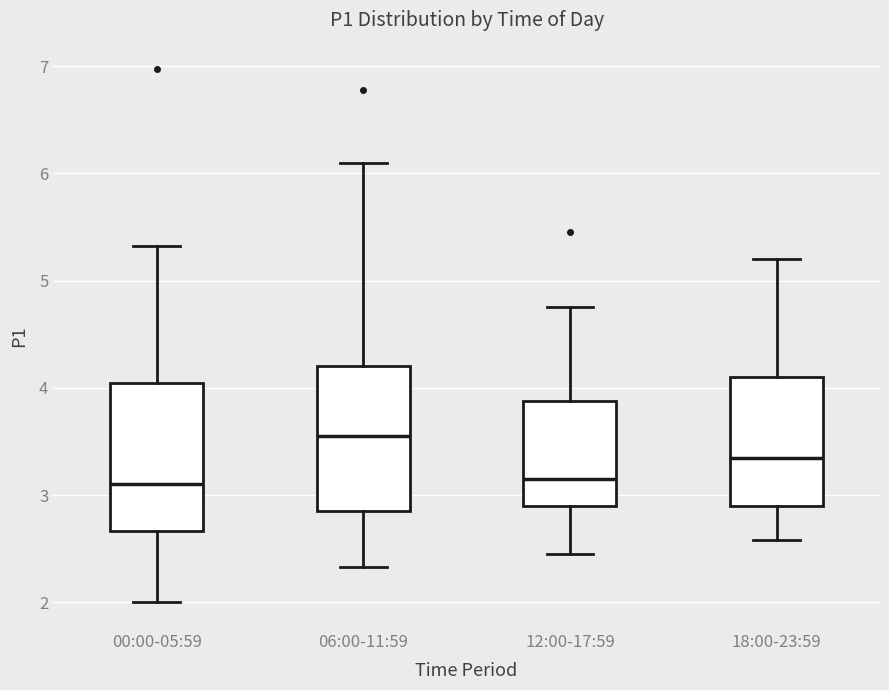

Where is the lower edge of the box for 06:00-11:59 on the y-axis? The values are not printed on the chart, so give them approximately, as read against the axis.

2.9